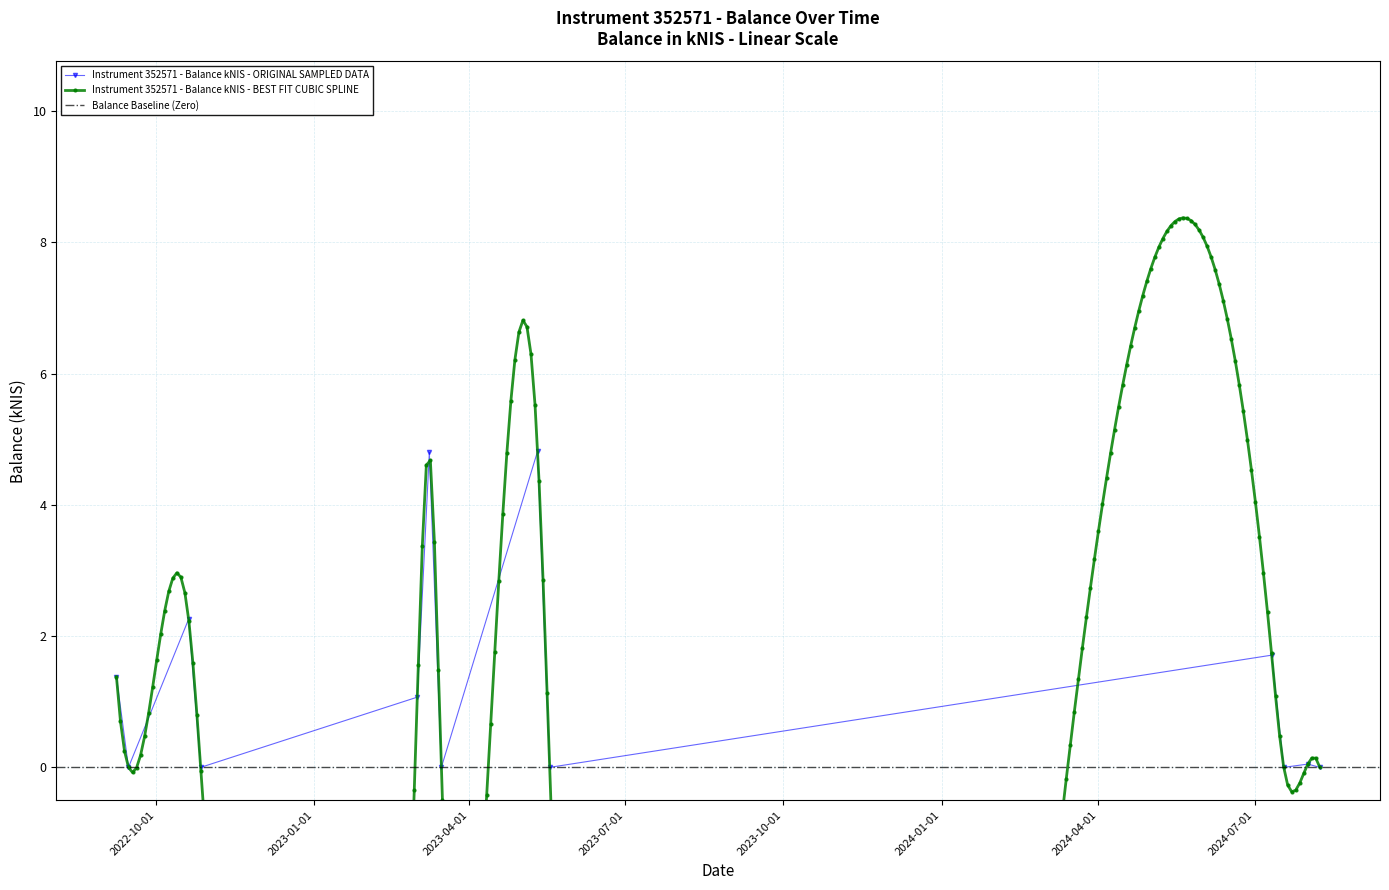

Is this an area chart (filled region under the line)?

No